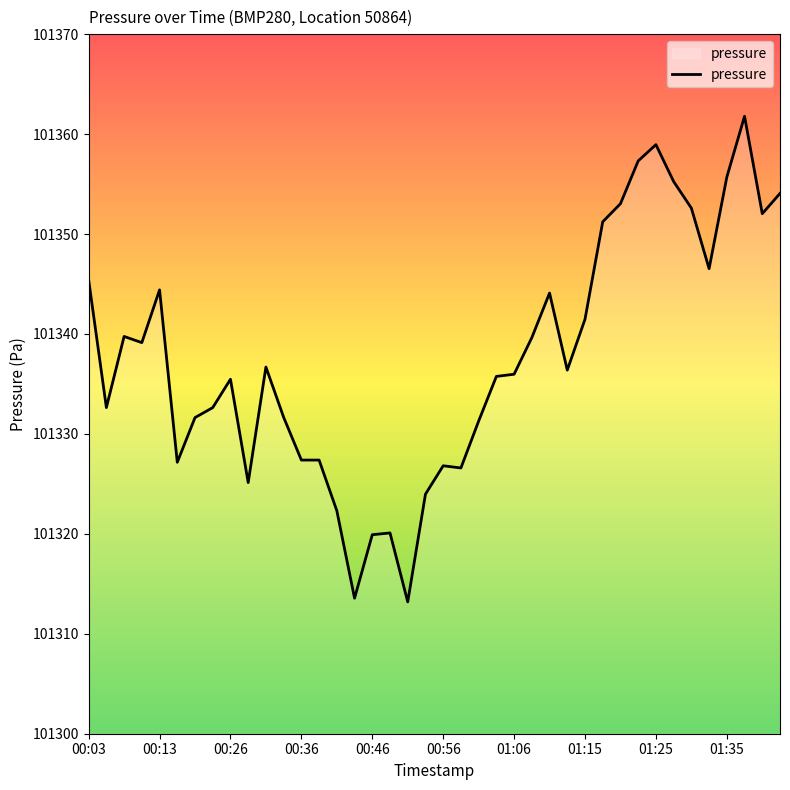

What is the difference between the maximum and minimum values?

48.6